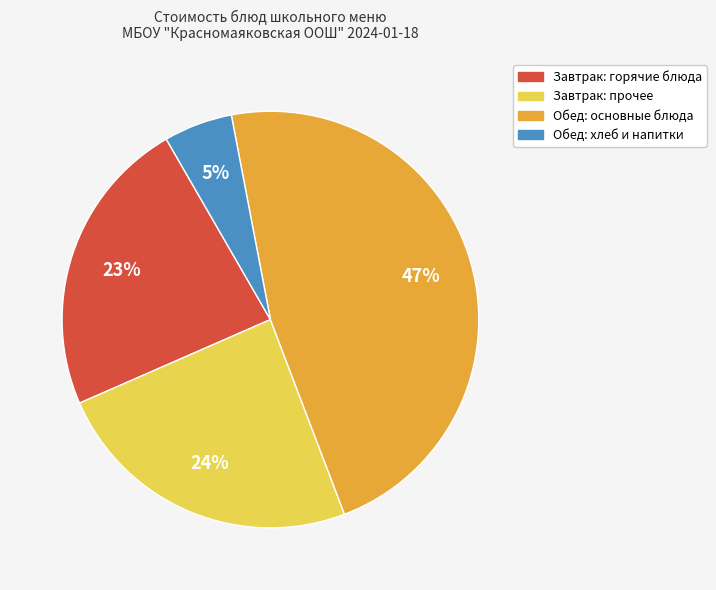

To the nearest percent, what is the difference between the largest and smallest slice percentages?

42%